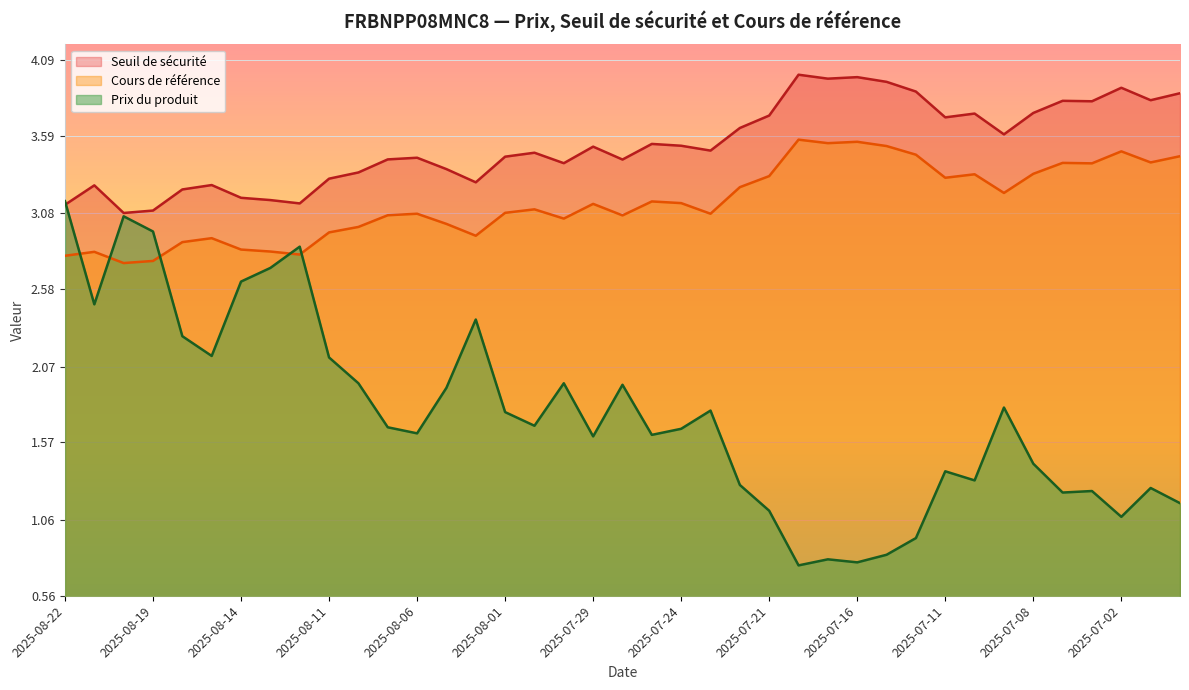

What is the greatest value displayed?

4.0